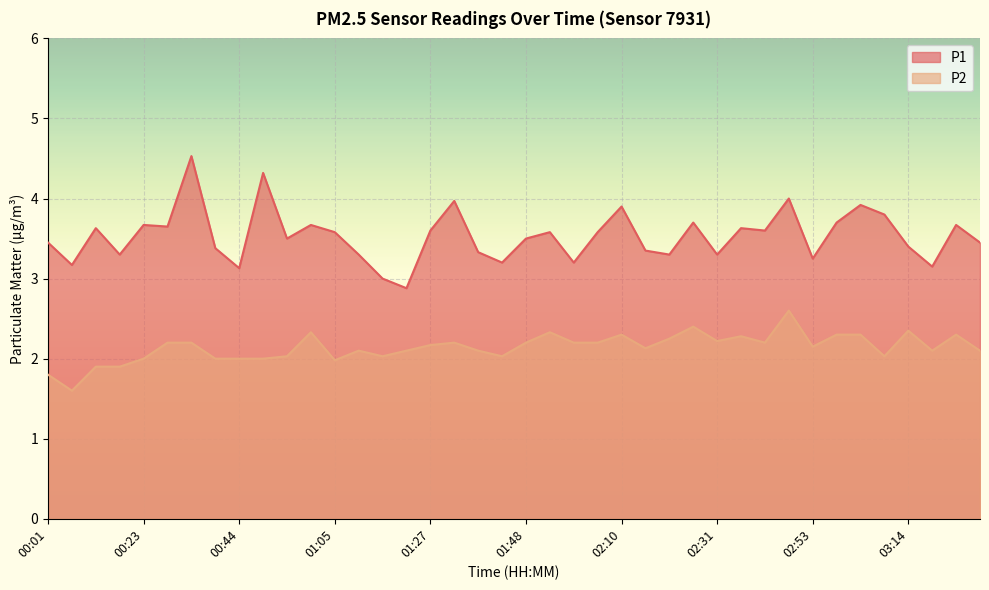

What is the label of the 34th point from the right?

00:33